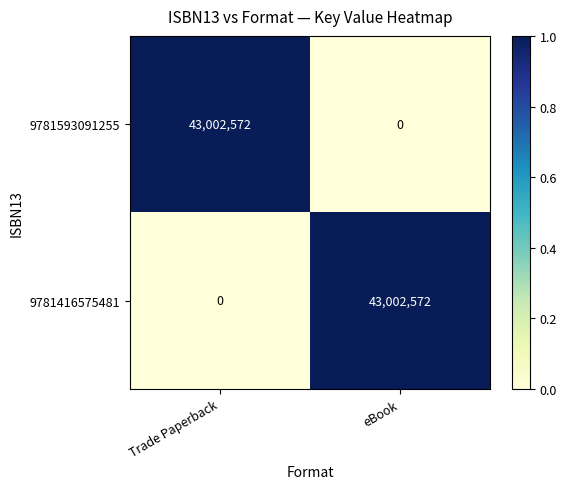

The value of 9781416575481 at Trade Paperback is -13295519. True or false?

False